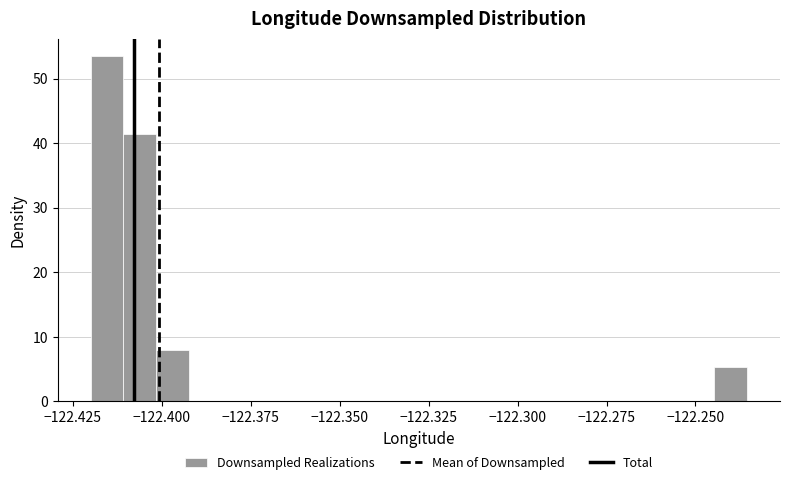

Around what value on the x-axis is the tallest bar? Give the approximate position of its centre, as read against the axis.

-122.415